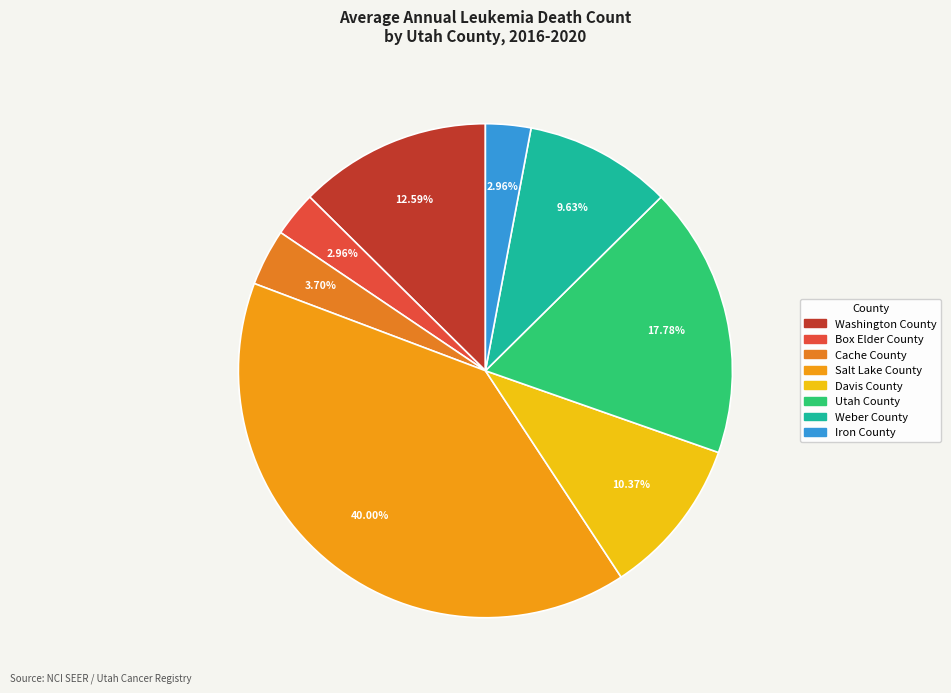

Is it true that Salt Lake County is 55% of the pie?

False